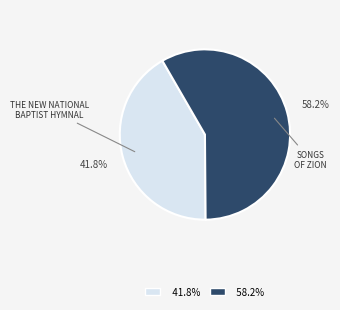

Is there a majority slice in this chart?

Yes